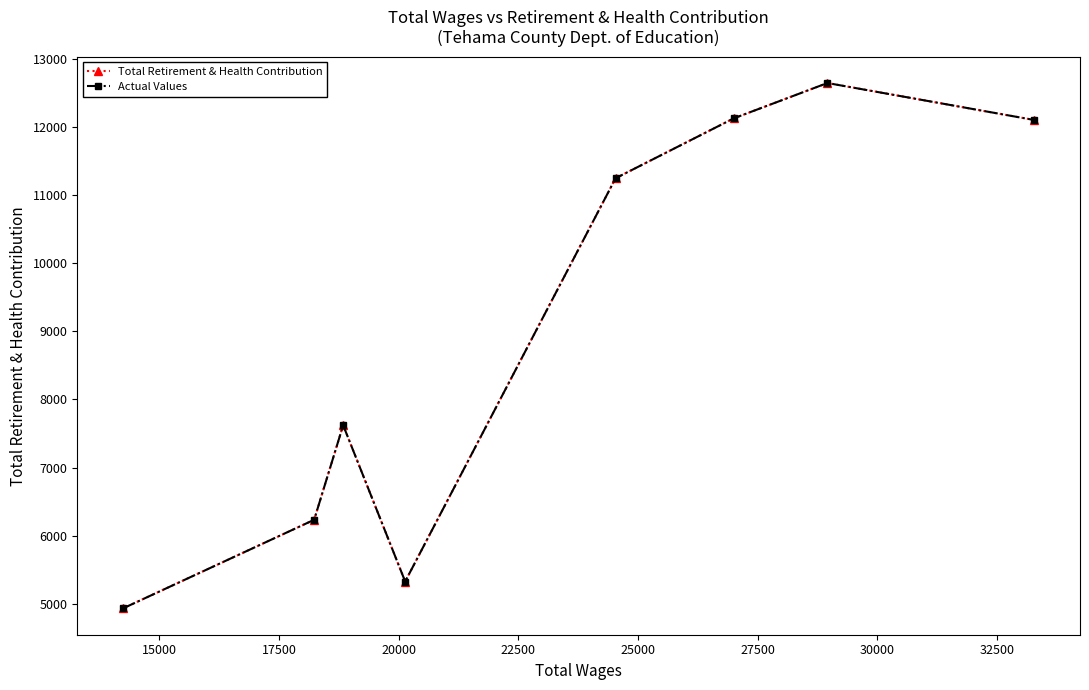

What is the value of the Actual Values point at the 8th from the left?

12100